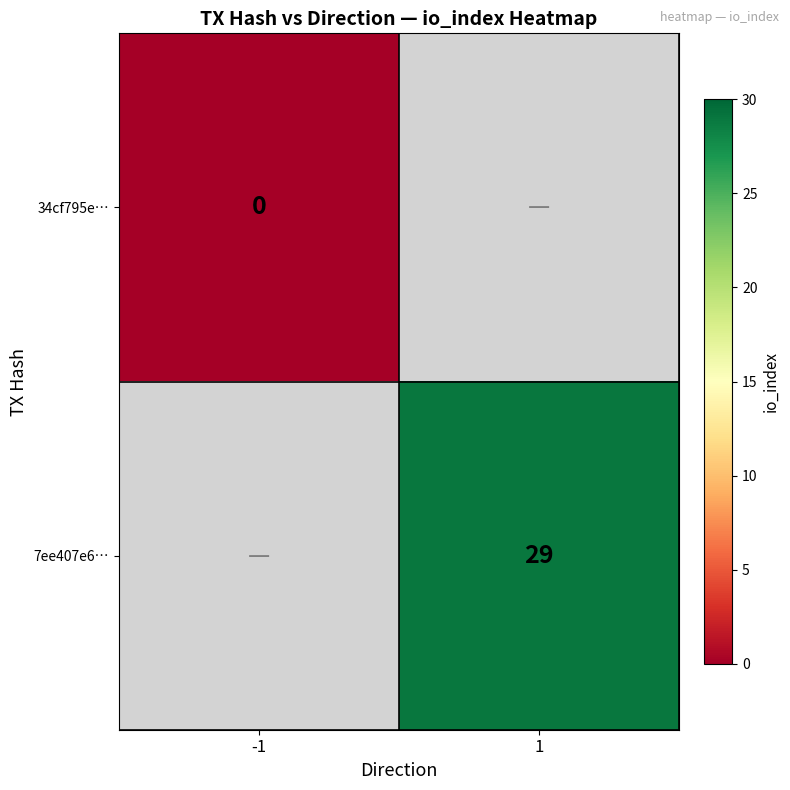

The value of 7ee407e6… at 1 is 6. True or false?

False